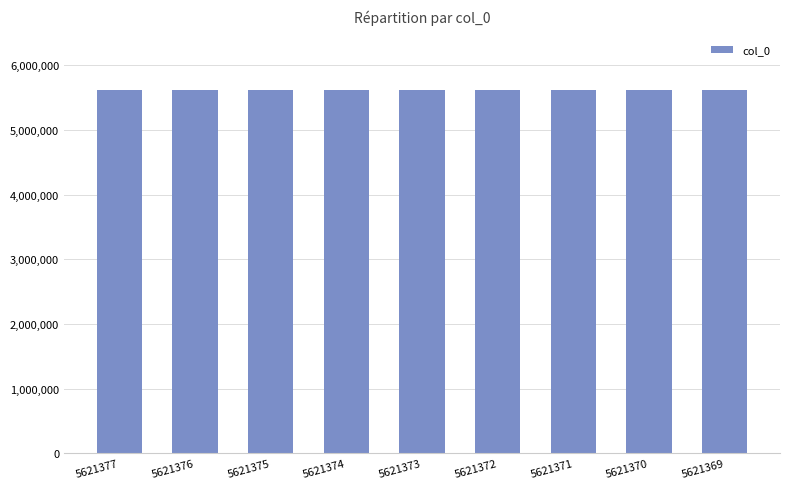

True or false: the data shows 2646735 at 5621372.

False